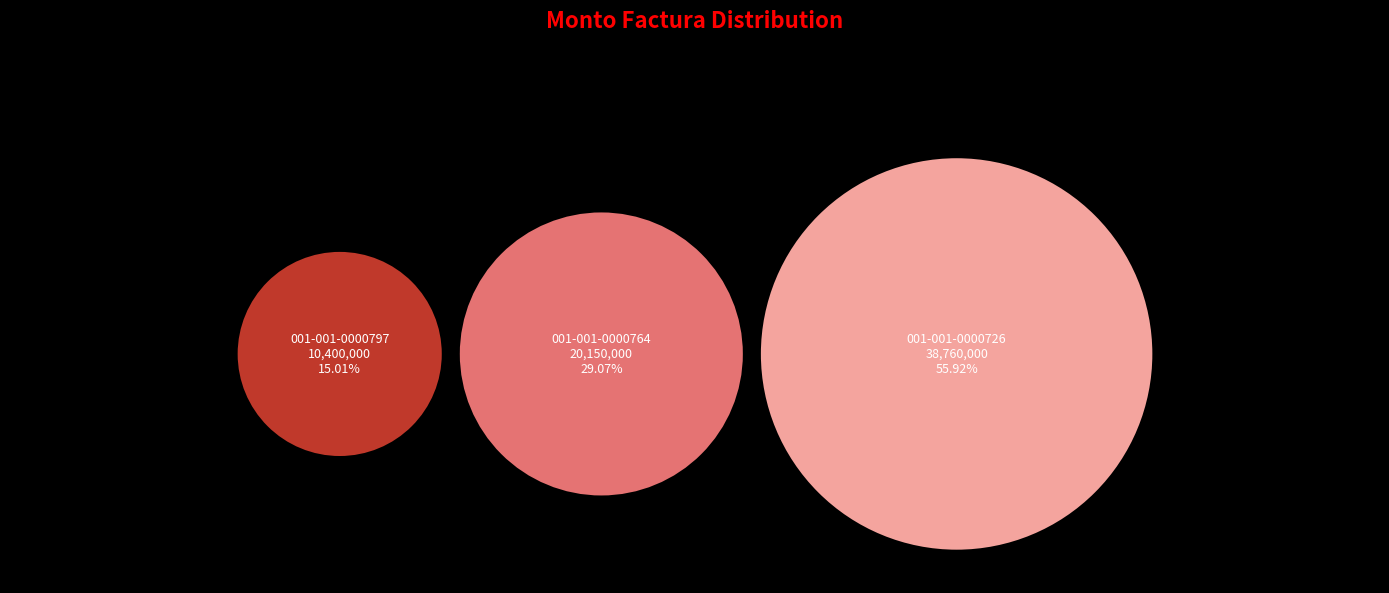

What percentage is the 001-001-0000797 slice, to the nearest percent?

15%